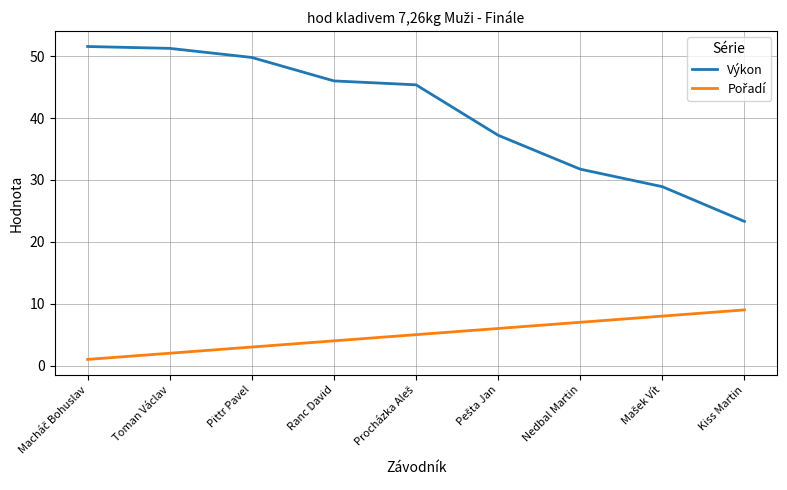

True or false: Výkon has a value of 51.3 at Toman Václav.

True